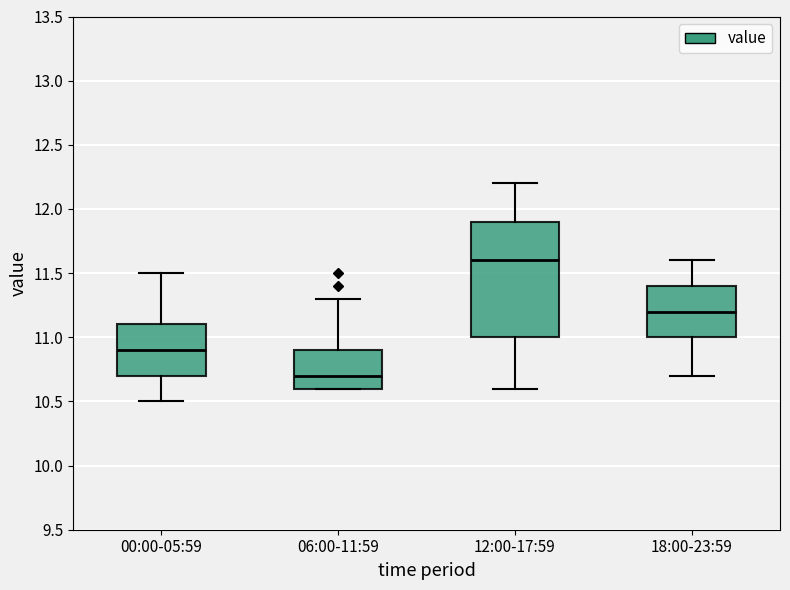

Reading left to right, read every box against the y-axis: the position of its median line, the range the box covers, and the ends of its whiskers. The values are not printed on the chart, so give them approximately, as read against the axis.

00:00-05:59: median 10.9, box 10.7 to 11.1, whiskers 10.5 to 11.5
06:00-11:59: median 10.7, box 10.6 to 10.9, whiskers 10.6 to 11.3
12:00-17:59: median 11.6, box 11.0 to 11.9, whiskers 10.6 to 12.2
18:00-23:59: median 11.2, box 11.0 to 11.4, whiskers 10.7 to 11.6